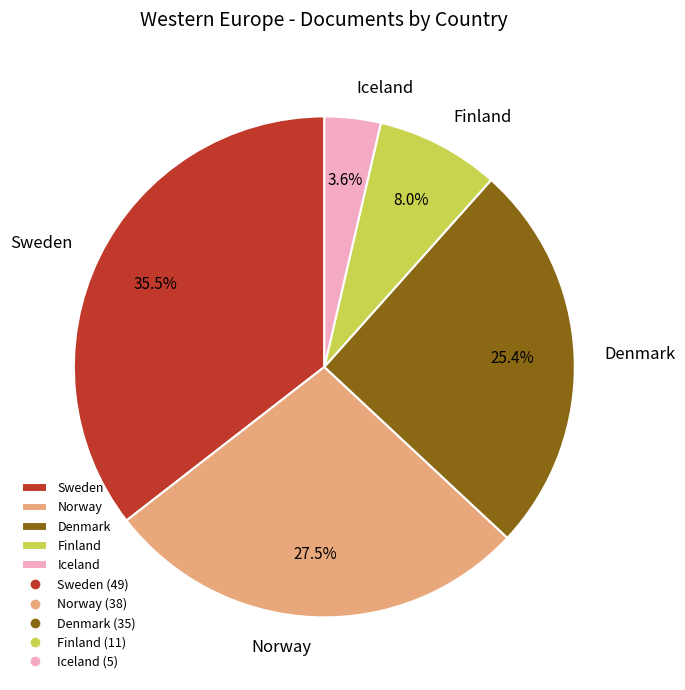

Which slice is the smallest?

Iceland